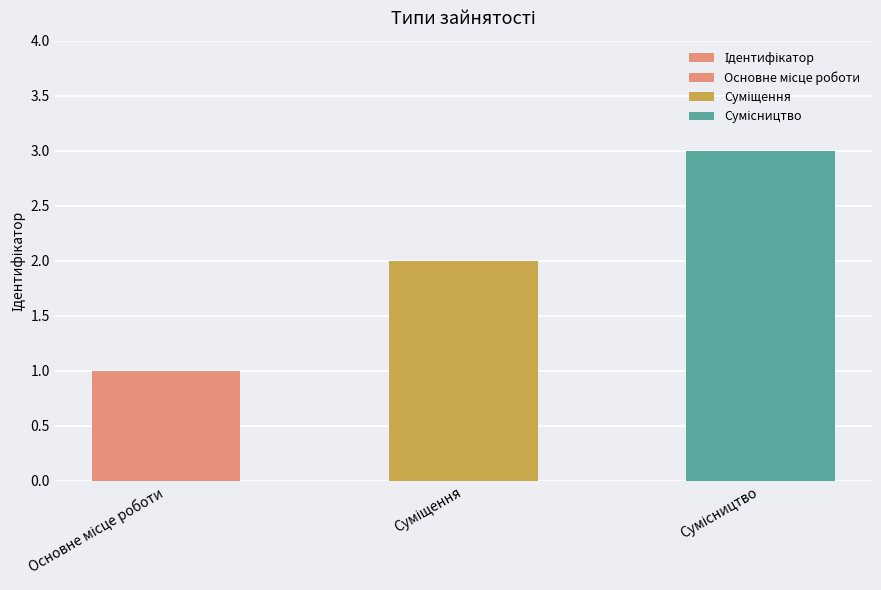

The chart shows a value of 2 at Основне місце роботи. True or false?

False